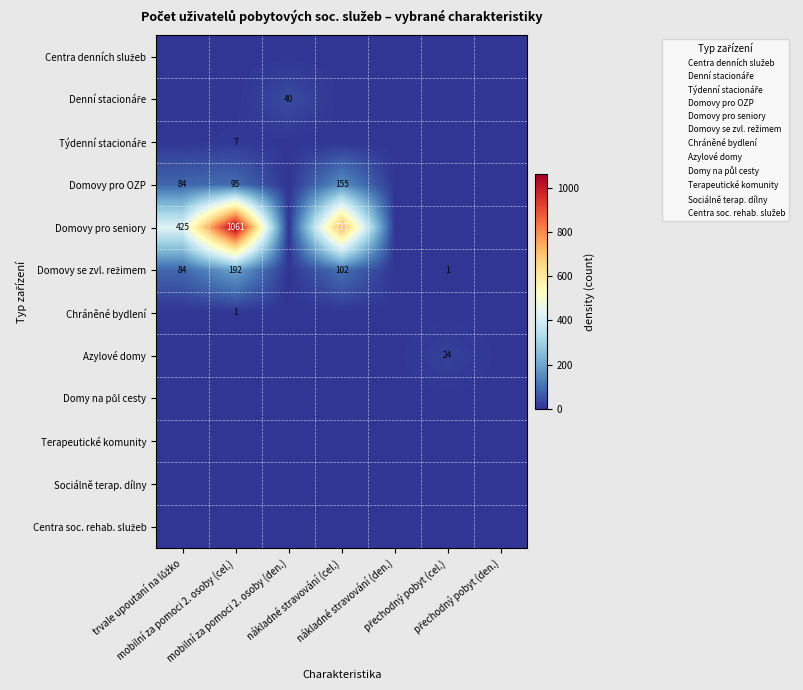

Which series has the largest range (max minus min)?

Domovy pro seniory